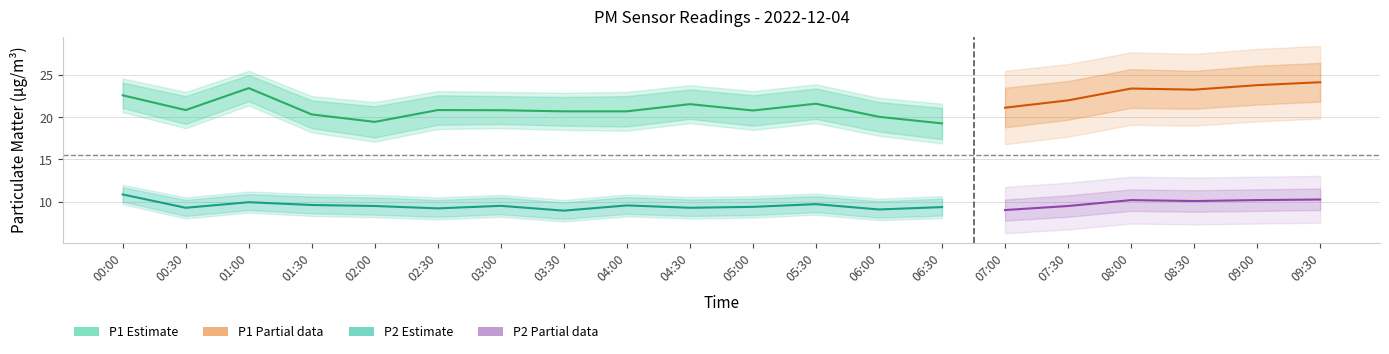

Reading right to left, extract all data points from this chart.

P1: 09:30=24.1	09:00=23.8	08:30=23.3	08:00=23.4	07:30=22.0	07:00=21.1	06:30=19.3	06:00=20.1	05:30=21.6	05:00=20.8	04:30=21.6	04:00=20.7	03:30=20.7	03:00=20.8	02:30=20.9	02:00=19.4	01:30=20.3	01:00=23.4	00:30=20.9	00:00=22.6
P1_upper: 09:30=26.4	09:00=26.1	08:30=25.5	08:00=25.7	07:30=24.3	07:00=23.5	06:30=21.6	06:00=22.3	05:30=23.9	05:00=23.1	04:30=23.8	04:00=23.0	03:30=22.9	03:00=23.0	02:30=23.1	02:00=21.8	01:30=22.5	01:00=25.5	00:30=23.0	00:00=24.6
P1_lower: 09:30=21.9	09:00=21.5	08:30=21.0	08:00=21.1	07:30=19.7	07:00=18.8	06:30=16.9	06:00=17.8	05:30=19.3	05:00=18.5	04:30=19.3	04:00=18.4	03:30=18.5	03:00=18.7	02:30=18.6	02:00=17.1	01:30=18.2	01:00=21.4	00:30=18.7	00:00=20.6
P2: 09:30=10.2	09:00=10.2	08:30=10.1	08:00=10.2	07:30=9.5	07:00=9.0	06:30=9.3	06:00=9.1	05:30=9.7	05:00=9.4	04:30=9.3	04:00=9.6	03:30=8.9	03:00=9.5	02:30=9.2	02:00=9.5	01:30=9.6	01:00=9.9	00:30=9.3	00:00=10.8
P2_upper: 09:30=11.6	09:00=11.4	08:30=11.3	08:00=11.4	07:30=10.8	07:00=10.2	06:30=10.7	06:00=10.3	05:30=10.9	05:00=10.7	04:30=10.6	04:00=10.8	03:30=10.2	03:00=10.8	02:30=10.5	02:00=10.8	01:30=10.9	01:00=11.2	00:30=10.5	00:00=12.0
P2_lower: 09:30=9.0	09:00=8.9	08:30=8.8	08:00=8.9	07:30=8.2	07:00=7.8	06:30=8.1	06:00=7.8	05:30=8.4	05:00=8.1	04:30=8.0	04:00=8.2	03:30=7.7	03:00=8.2	02:30=7.9	02:00=8.2	01:30=8.3	01:00=8.7	00:30=8.0	00:00=9.7